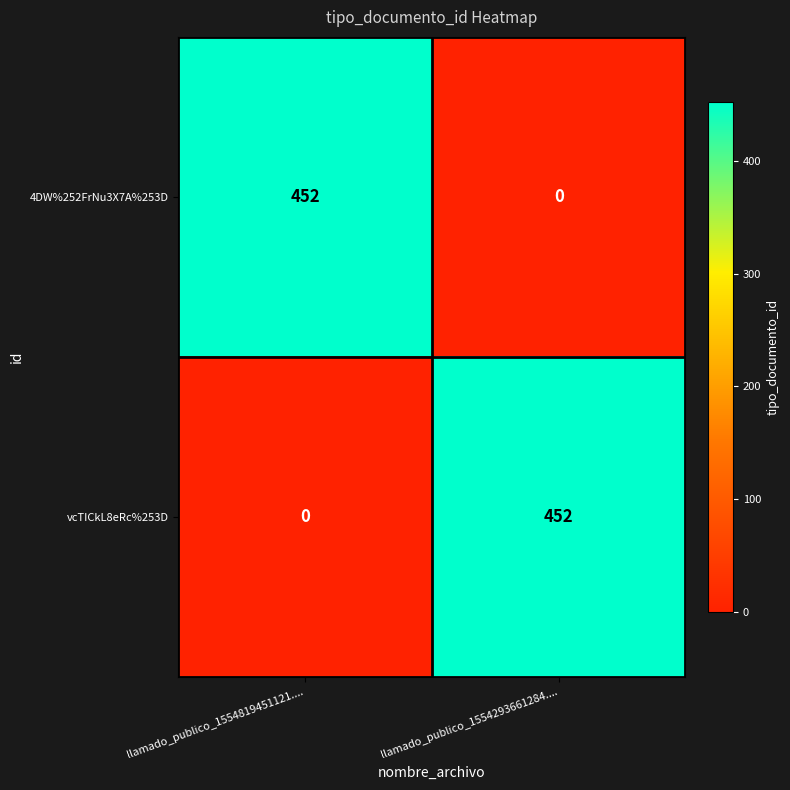

Read the 4DW%252FrNu3X7A%253D value at llamado_publico_1554819451121...., to the nearest 10.

450